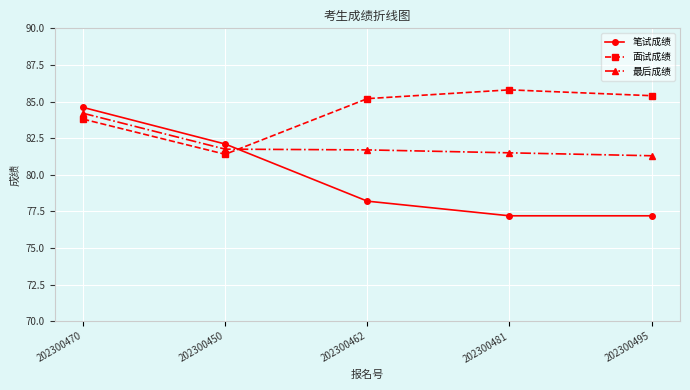

The value of 面试成绩 at 202300481 is 85.8. True or false?

True